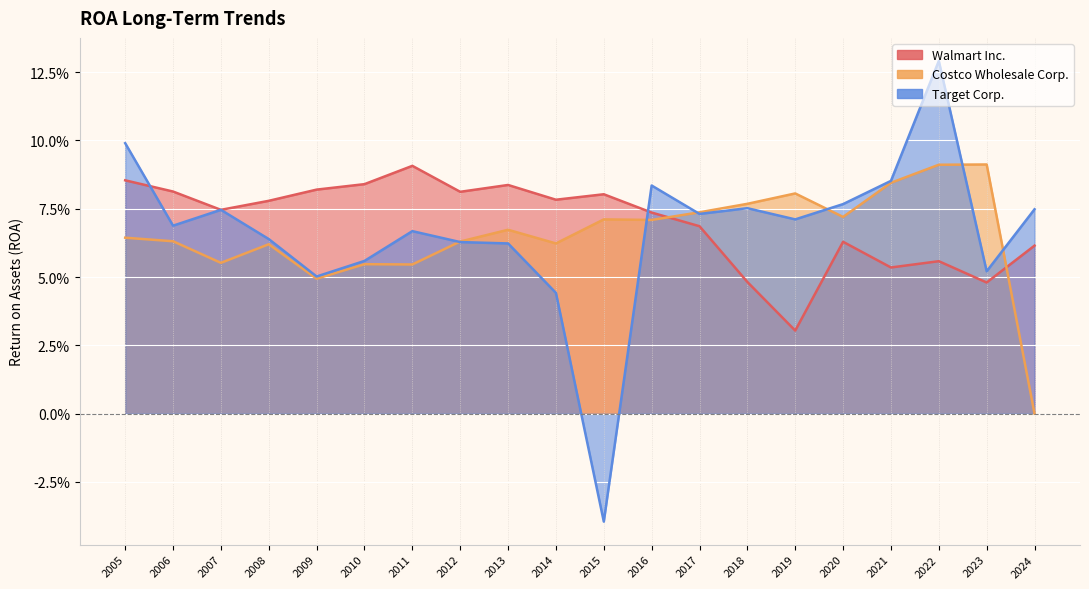

True or false: Walmart Inc. and Target Corp. cross at least once.

True